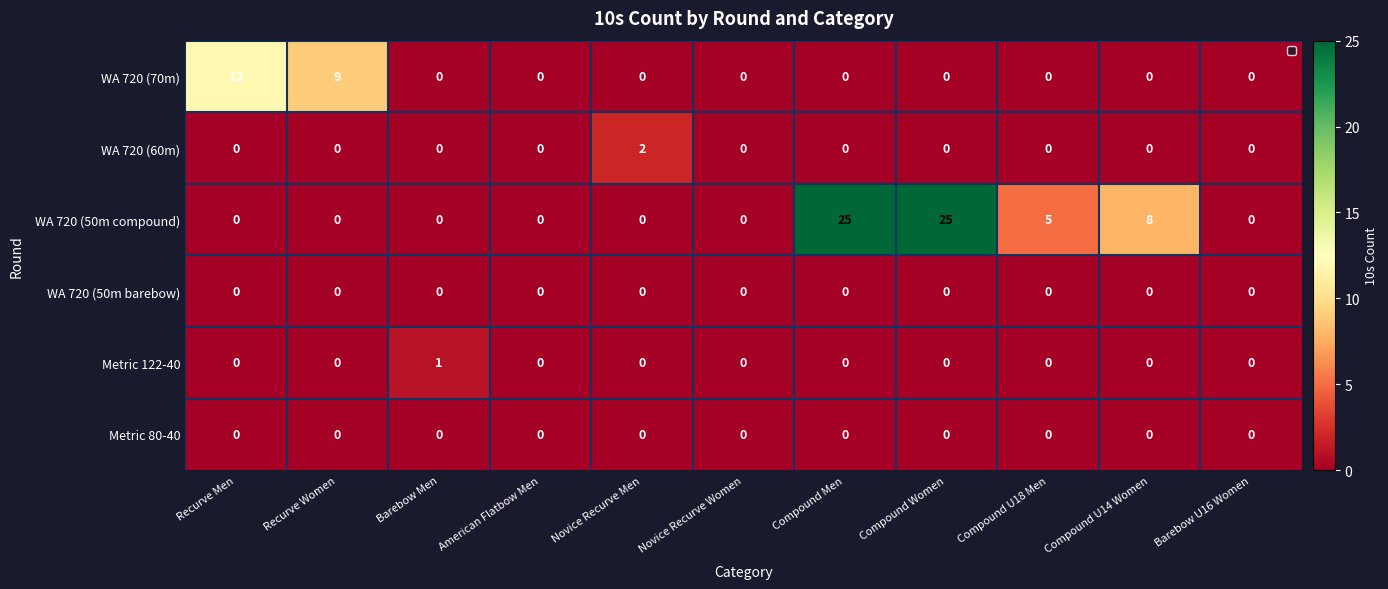

What is the maximum value shown in the chart?

25